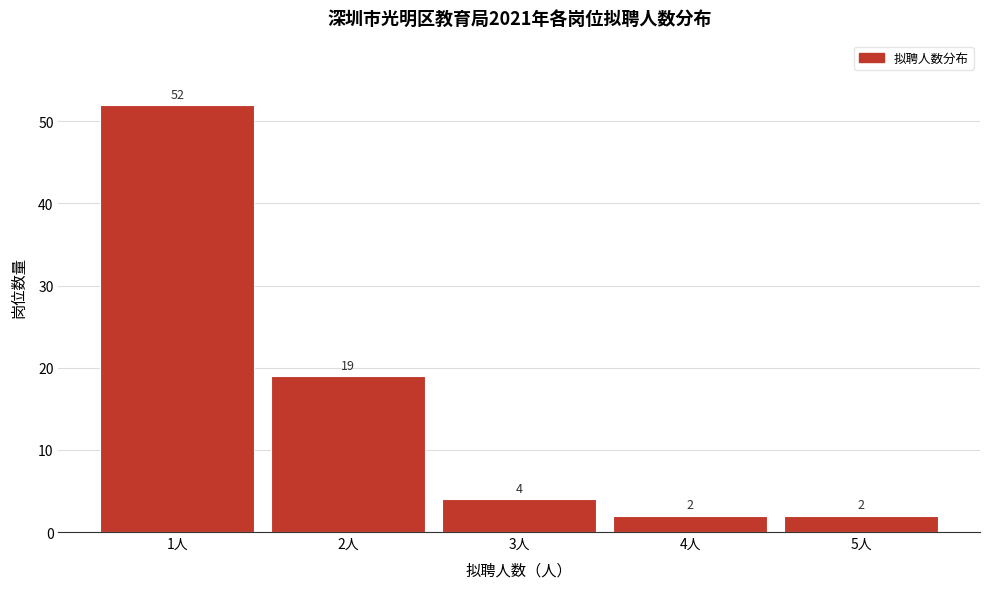

What is the height of the bar covering 4.5 to 5.5 on the x-axis?

2